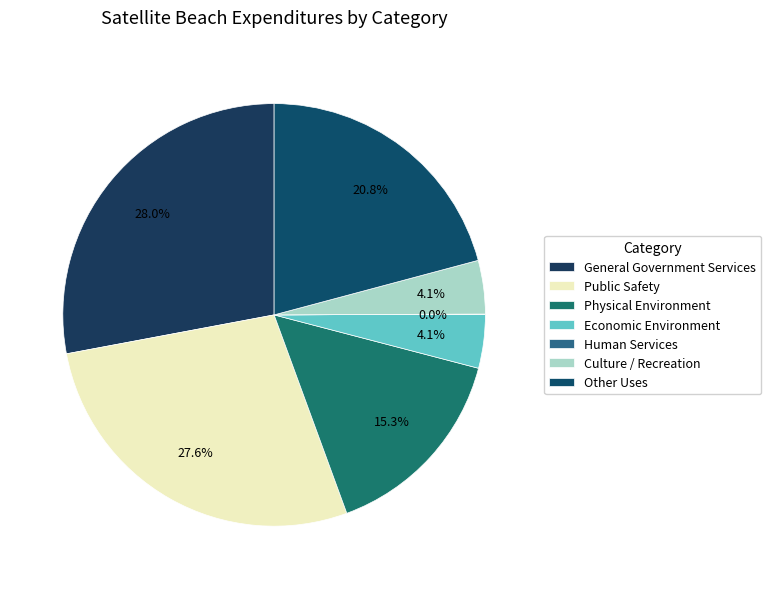

Is there a majority slice in this chart?

No